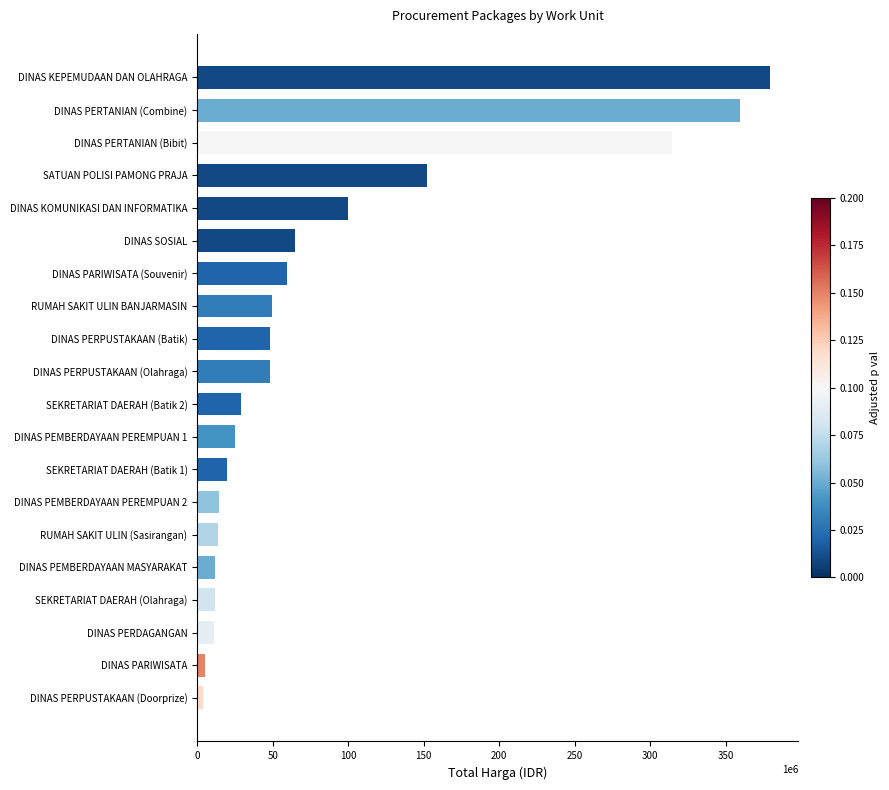

What is the maximum value shown in the chart?

379075000